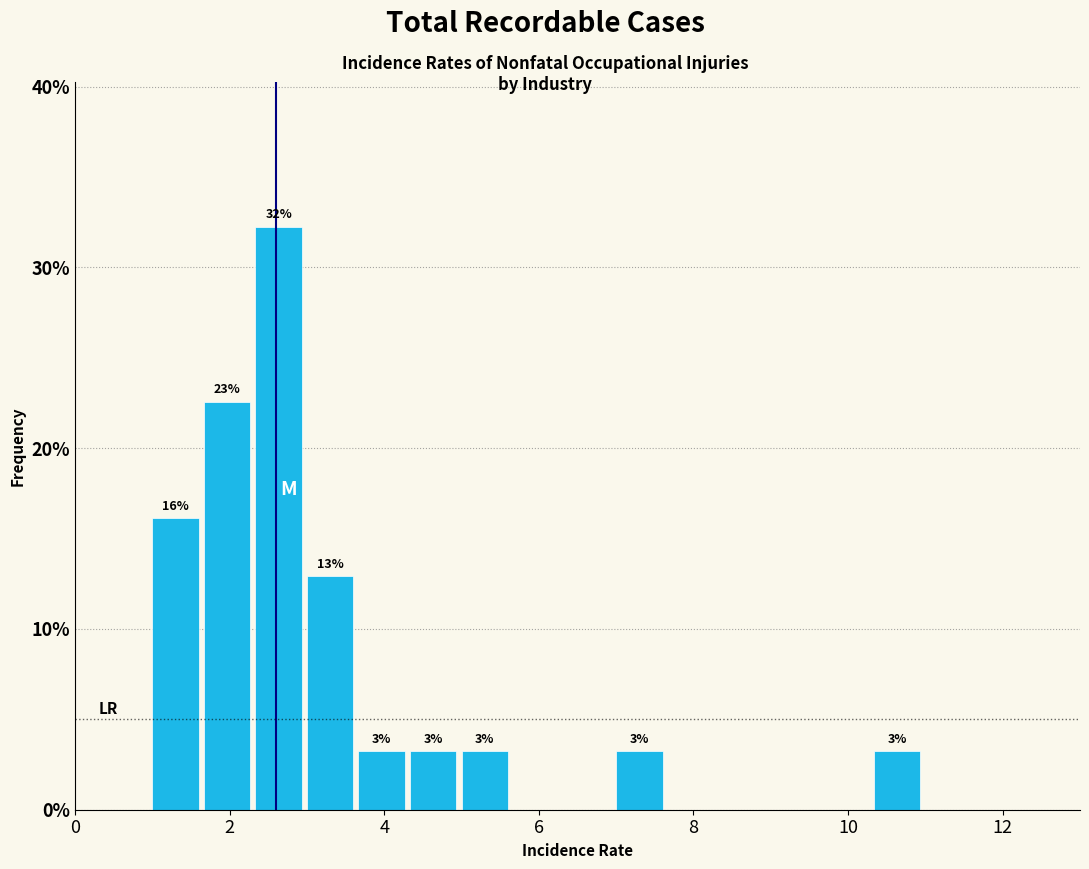

Around what value on the x-axis is the tallest bar? Give the approximate position of its centre, as read against the axis.

2.6